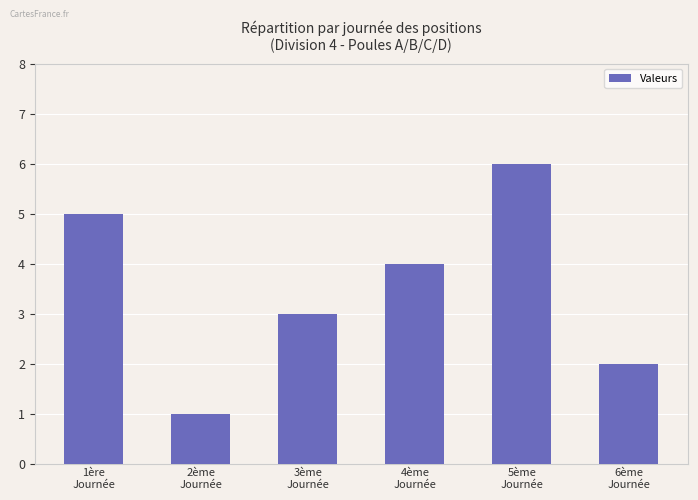

How many data points does each series have?

6